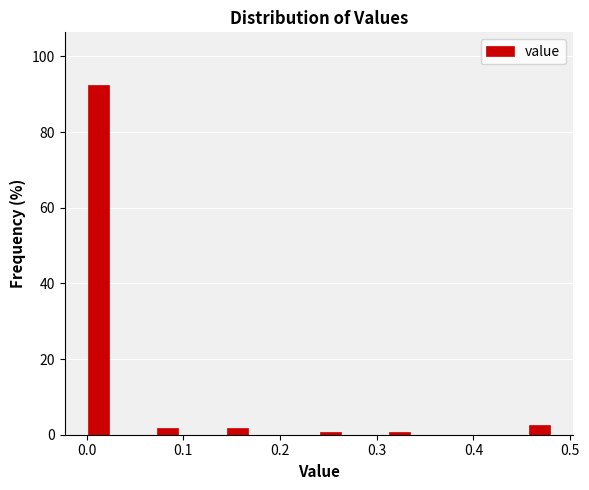

Around what value on the x-axis is the tallest bar? Give the approximate position of its centre, as read against the axis.

0.01